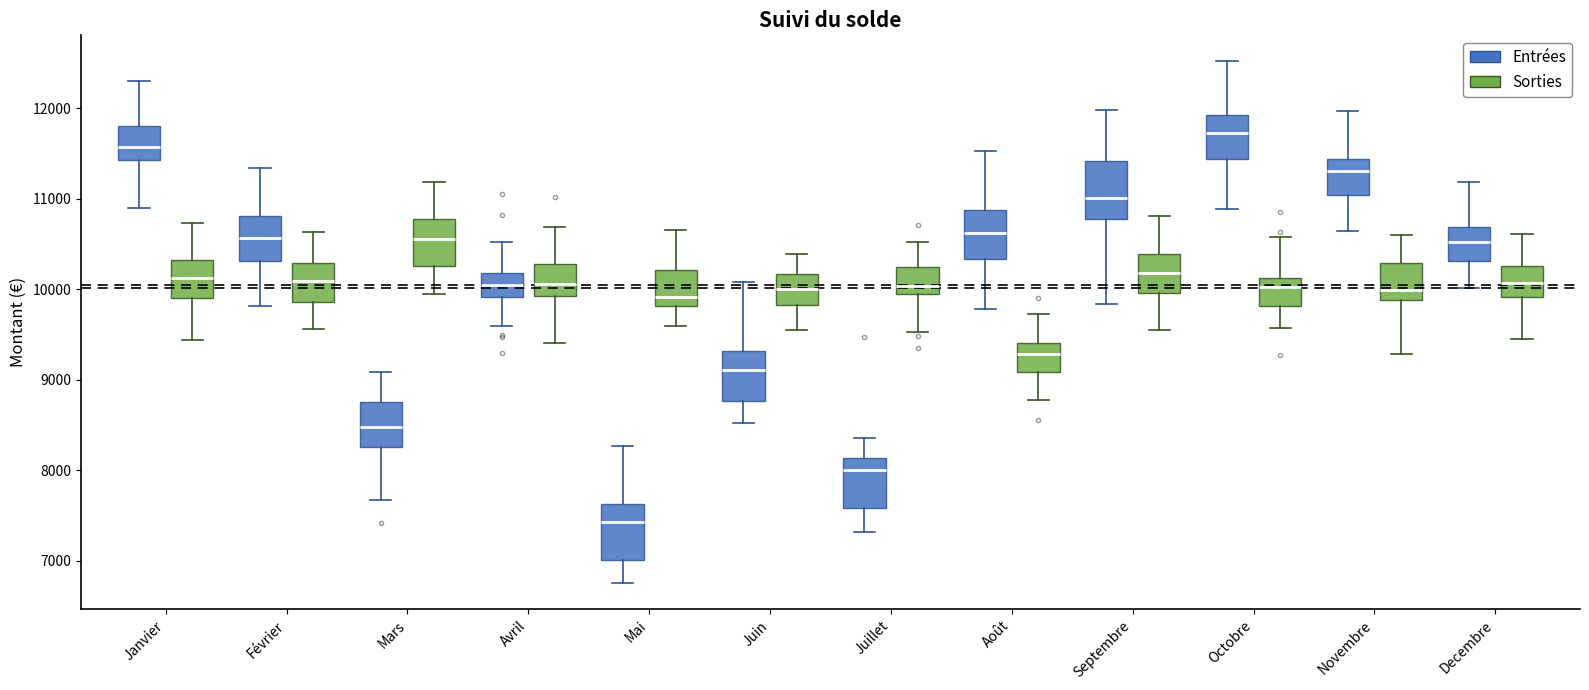

Reading left to right, read every box against the y-axis: the position of its median line, the range the box covers, and the ends of its whiskers. The values are not printed on the chart, so give them approximately, as read against the axis.

Janvier (Entrées): median 11600, box 11400 to 11800, whiskers 10900 to 12300
Janvier (Sorties): median 10100, box 9900 to 10300, whiskers 9400 to 10700
Février (Entrées): median 10600, box 10300 to 10800, whiskers 9800 to 11300
Février (Sorties): median 10100, box 9900 to 10300, whiskers 9600 to 10600
Mars (Entrées): median 8500, box 8300 to 8800, whiskers 7700 to 9100
Mars (Sorties): median 10600, box 10300 to 10800, whiskers 9900 to 11200
Avril (Entrées): median 10100, box 9900 to 10200, whiskers 9600 to 10500
Avril (Sorties): median 10100, box 9900 to 10300, whiskers 9400 to 10700
Mai (Entrées): median 7400, box 7000 to 7600, whiskers 6800 to 8300
Mai (Sorties): median 9900, box 9800 to 10200, whiskers 9600 to 10700
Juin (Entrées): median 9100, box 8800 to 9300, whiskers 8500 to 10100
Juin (Sorties): median 10000, box 9800 to 10200, whiskers 9600 to 10400
Juillet (Entrées): median 8000, box 7600 to 8100, whiskers 7300 to 8400
Juillet (Sorties): median 10000 (just above the box's lower edge), box 10000 to 10200, whiskers 9500 to 10500
Août (Entrées): median 10600, box 10300 to 10900, whiskers 9800 to 11500
Août (Sorties): median 9300, box 9100 to 9400, whiskers 8800 to 9700
Septembre (Entrées): median 11000, box 10800 to 11400, whiskers 9800 to 12000
Septembre (Sorties): median 10200, box 10000 to 10400, whiskers 9500 to 10800
Octobre (Entrées): median 11700, box 11400 to 11900, whiskers 10900 to 12500
Octobre (Sorties): median 10000, box 9800 to 10100, whiskers 9600 to 10600
Novembre (Entrées): median 11300, box 11000 to 11400, whiskers 10600 to 12000
Novembre (Sorties): median 10000, box 9900 to 10300, whiskers 9300 to 10600
Decembre (Entrées): median 10500, box 10300 to 10700, whiskers 10000 to 11200
Decembre (Sorties): median 10100, box 9900 to 10300, whiskers 9500 to 10600